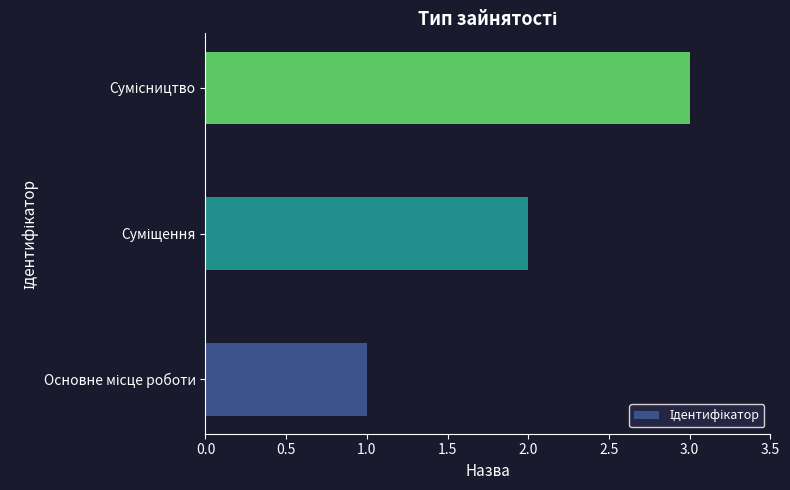

Count the number of categories in the chart.

3